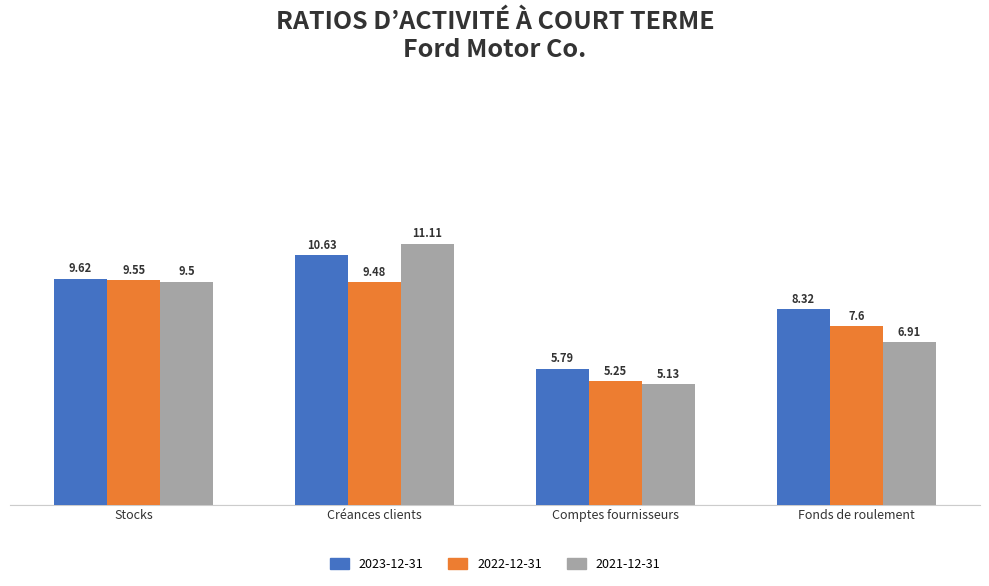

Rank the series by their average value, from lowest to highest.

2022-12-31, 2021-12-31, 2023-12-31